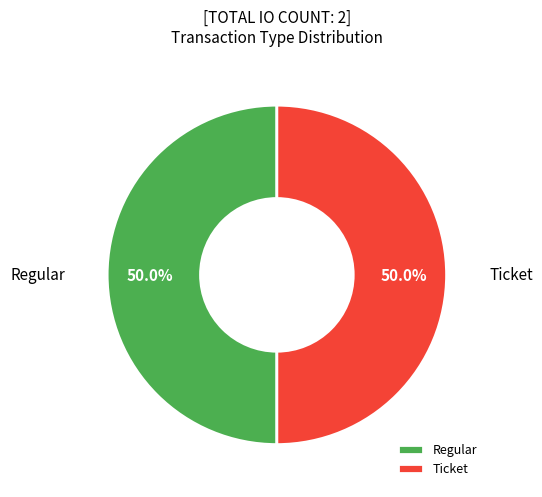

Do Ticket and Regular together represent more than half of the pie?

Yes